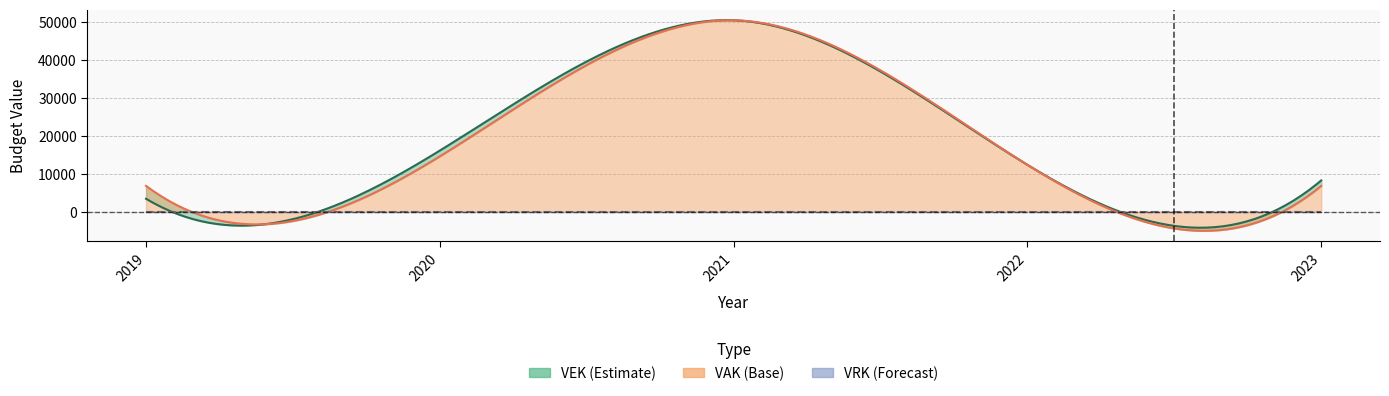

Which series has the widest spread of values?

VEK